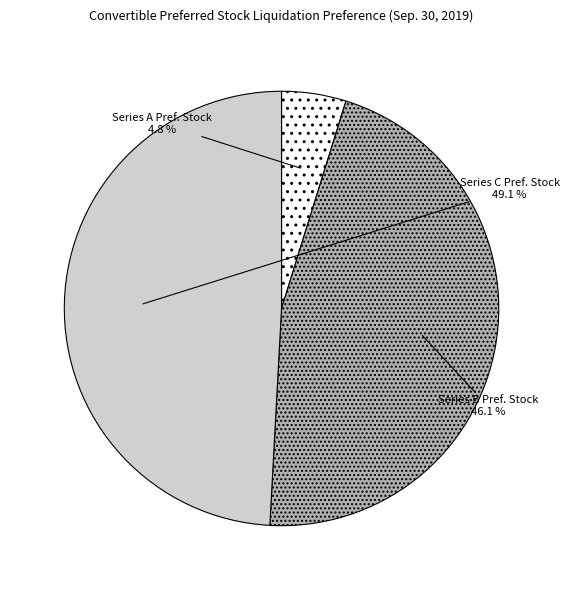

Is there a majority slice in this chart?

No